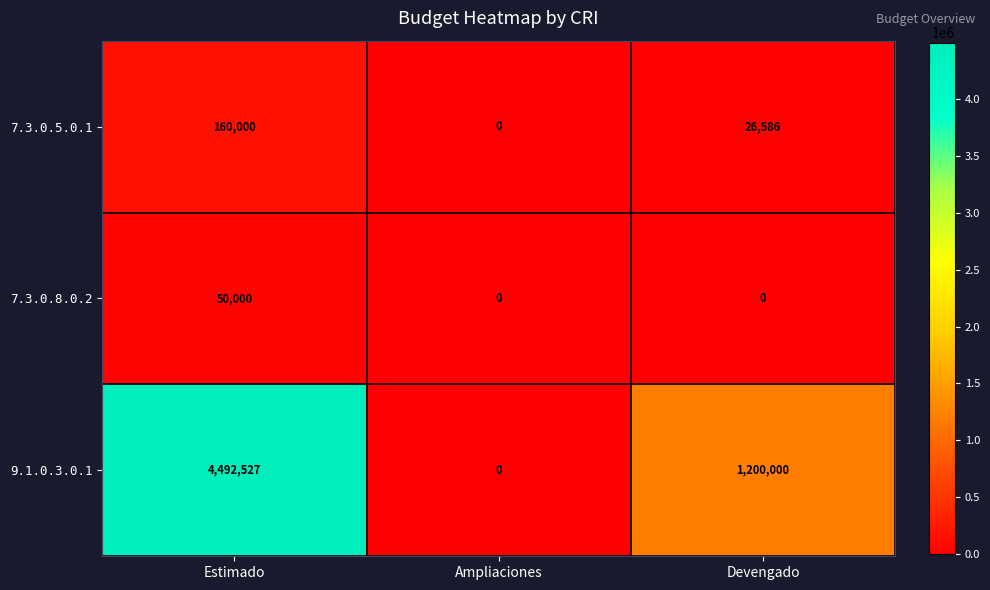

What is the maximum value shown in the chart?

4492527